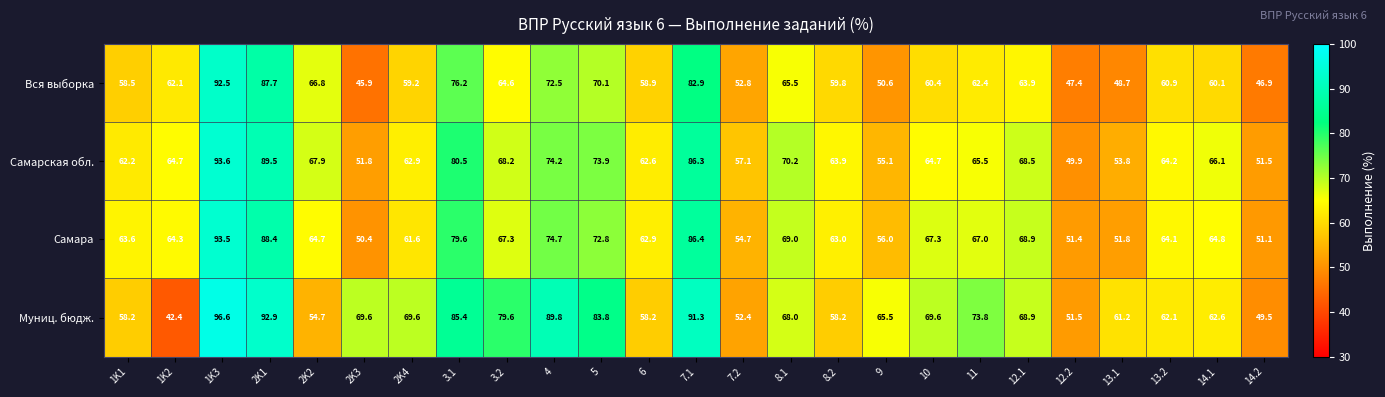

How many series are shown in this chart?

4